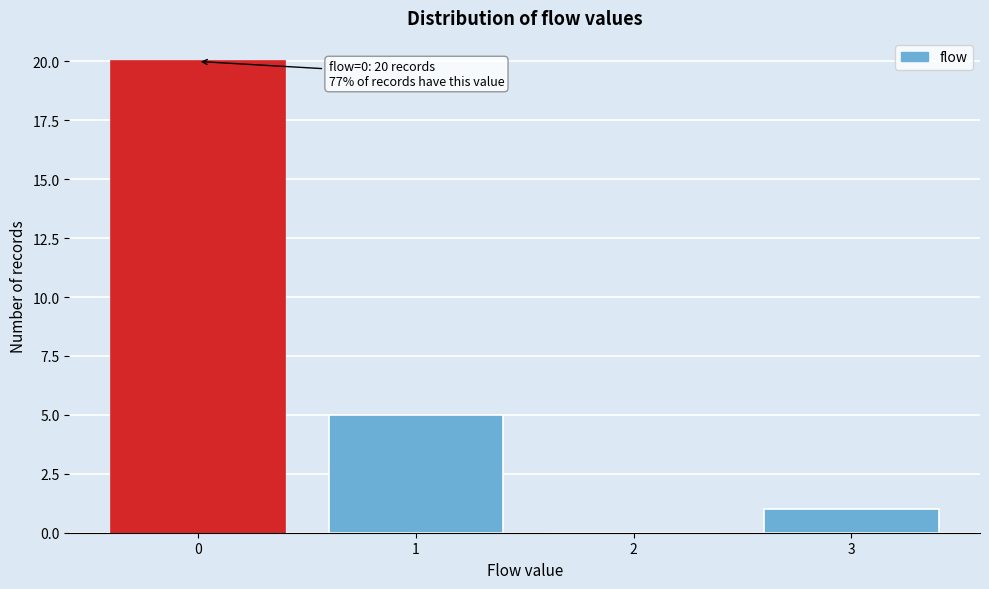

Over which range of the x-axis is the bar tallest?

-0.5 to 0.5